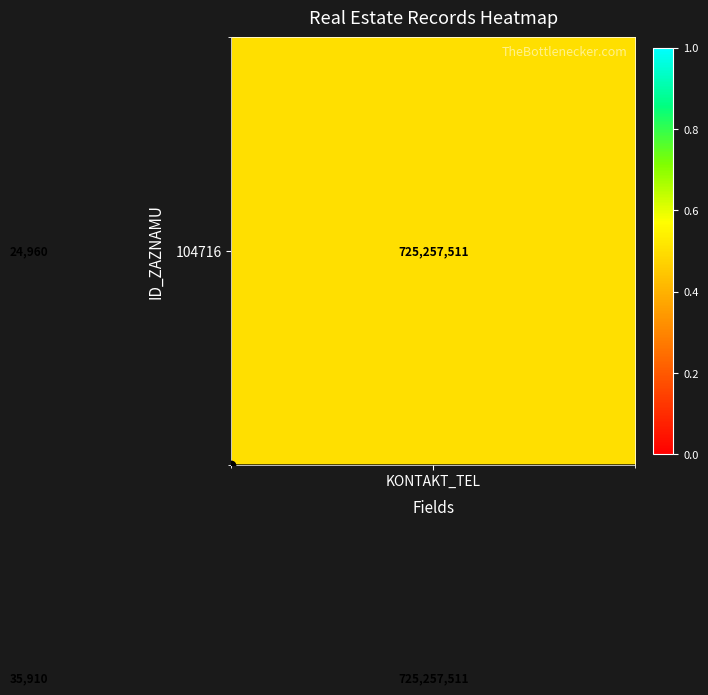

What is the greatest value displayed?

725257511